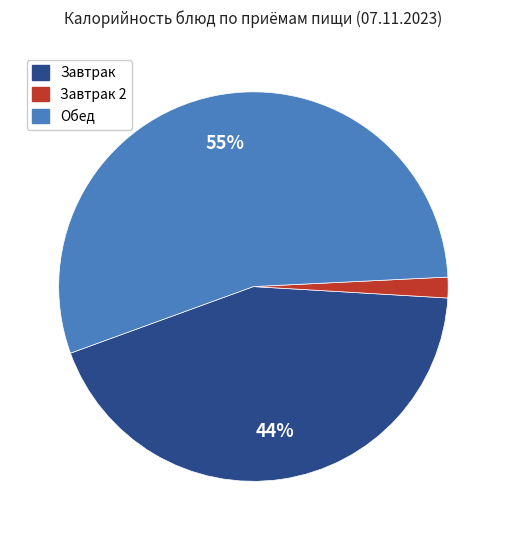

How many segments does this pie chart have?

3